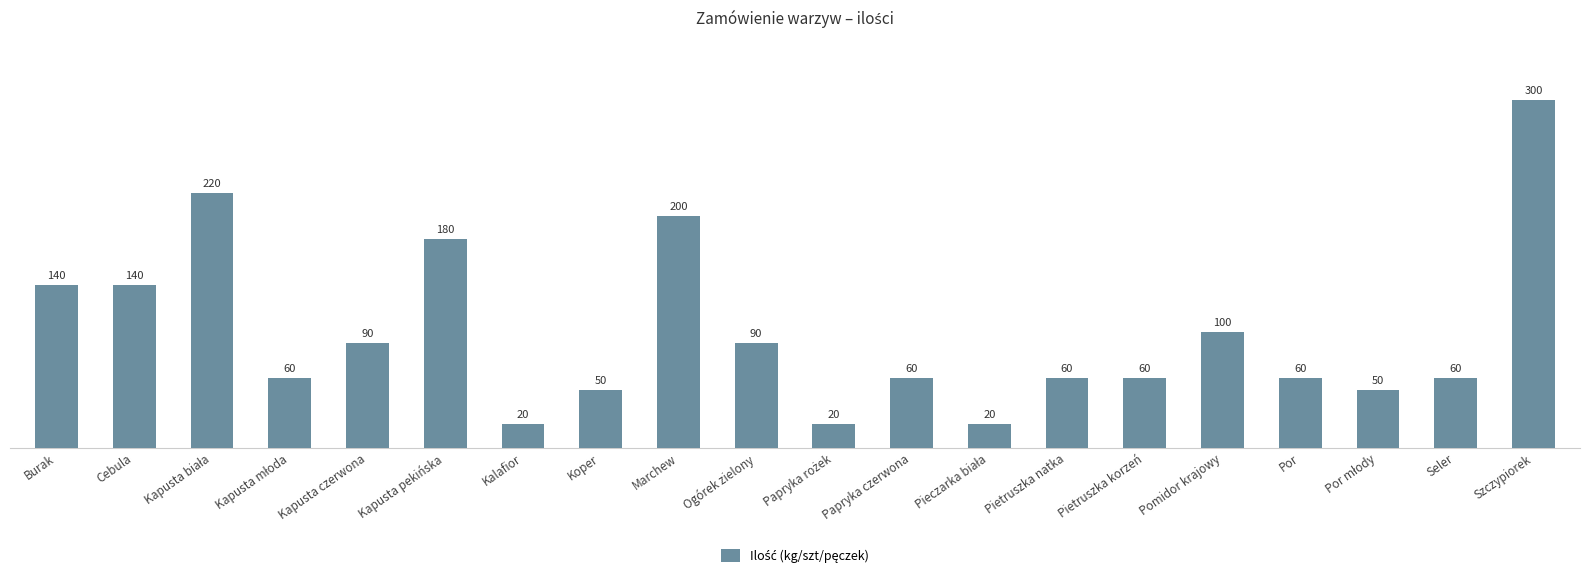

Are the bars grouped side by side (vs. stacked)?

No